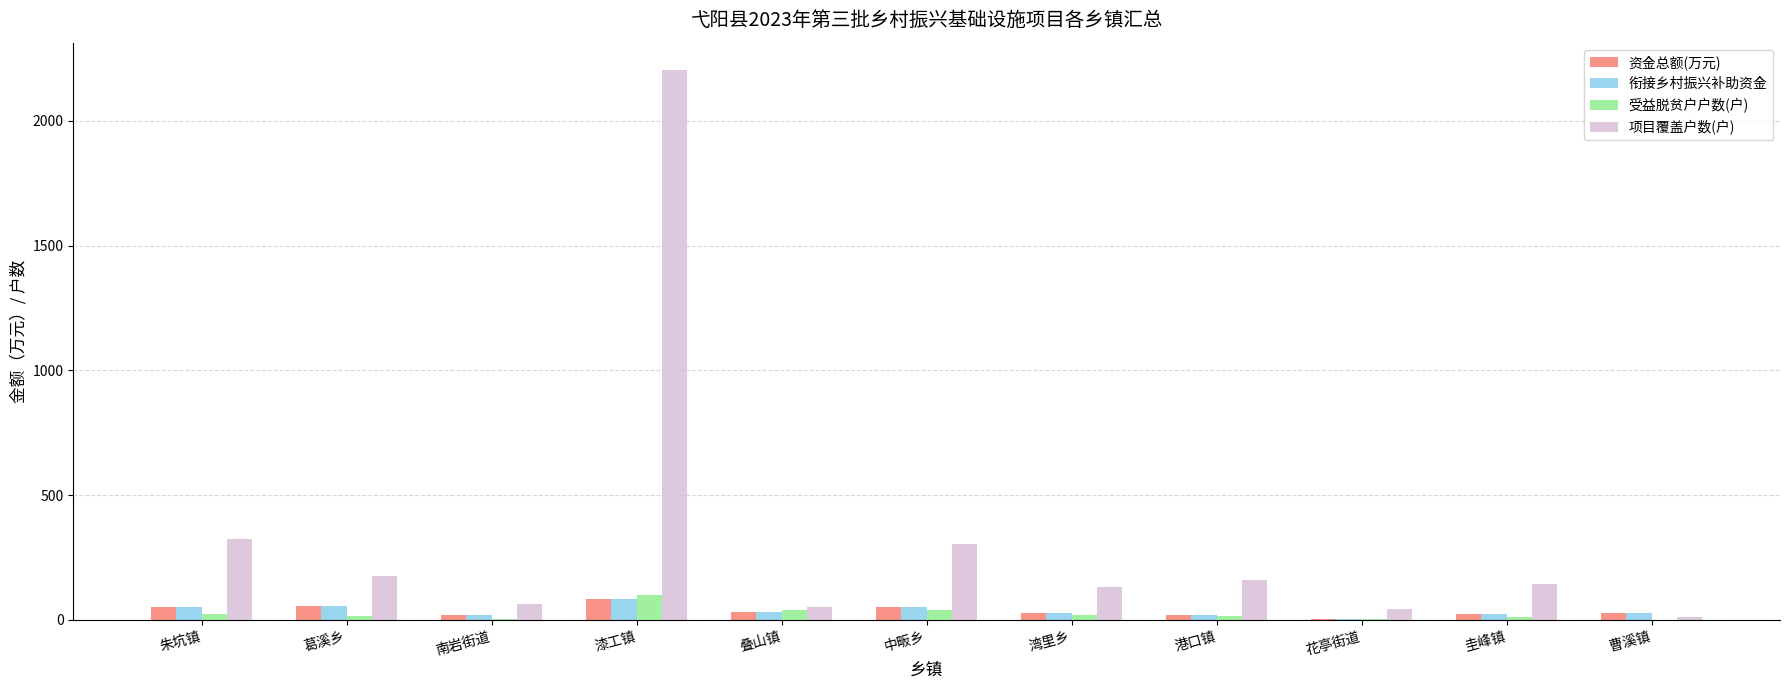

Is it true that 资金总额(万元) equals 50.5 at 中畈乡?

True